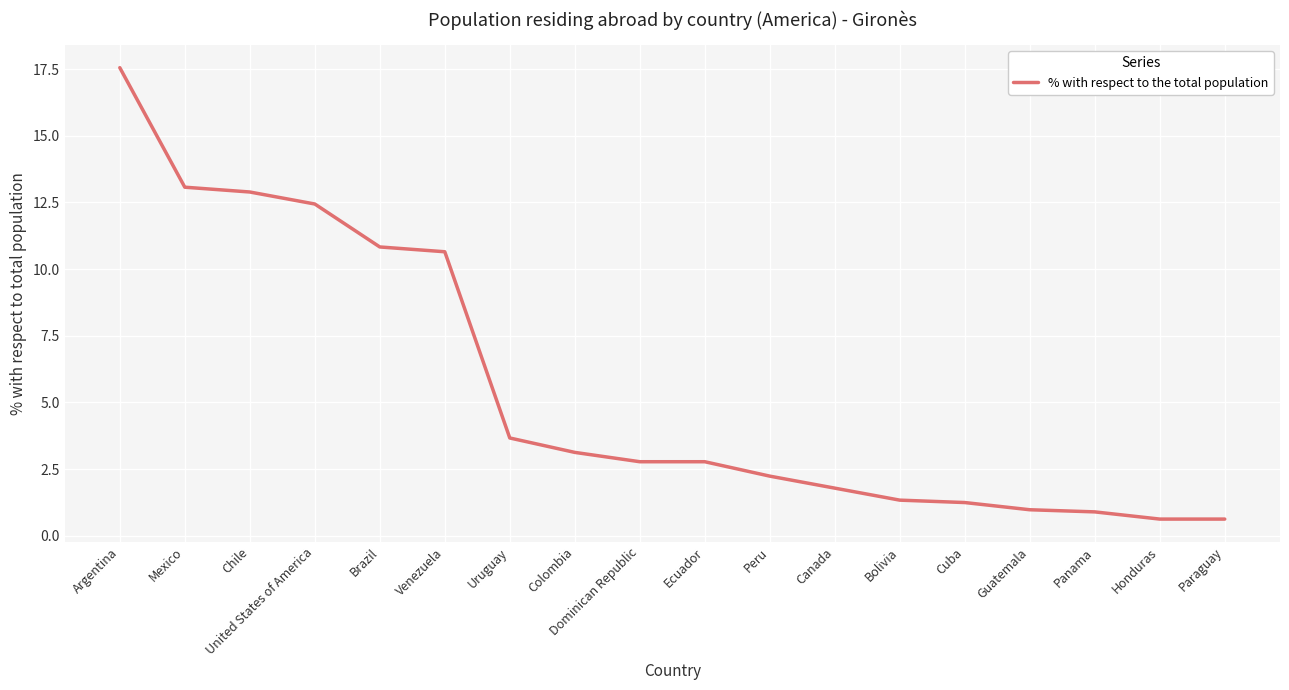

At which label is the value closest to 9?

Venezuela